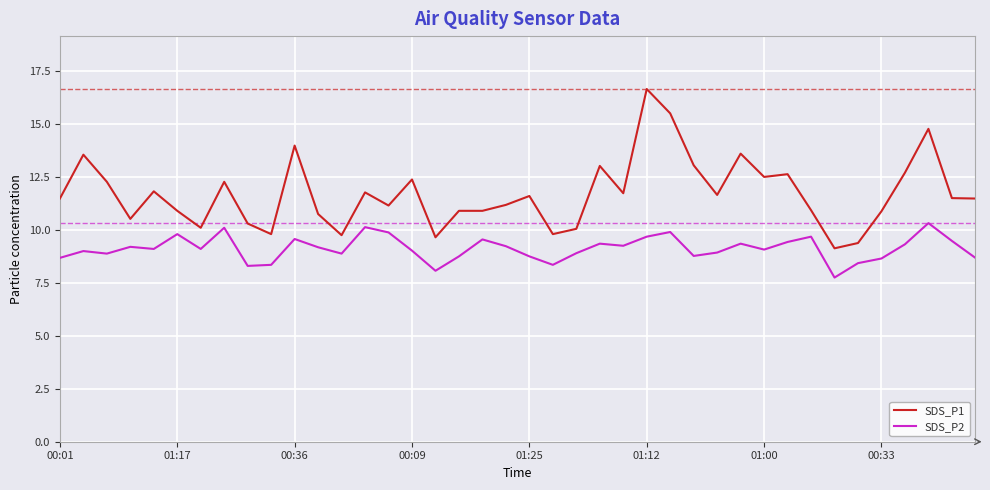

List the series in order of their overall mean, highest first.

SDS_P1, SDS_P2